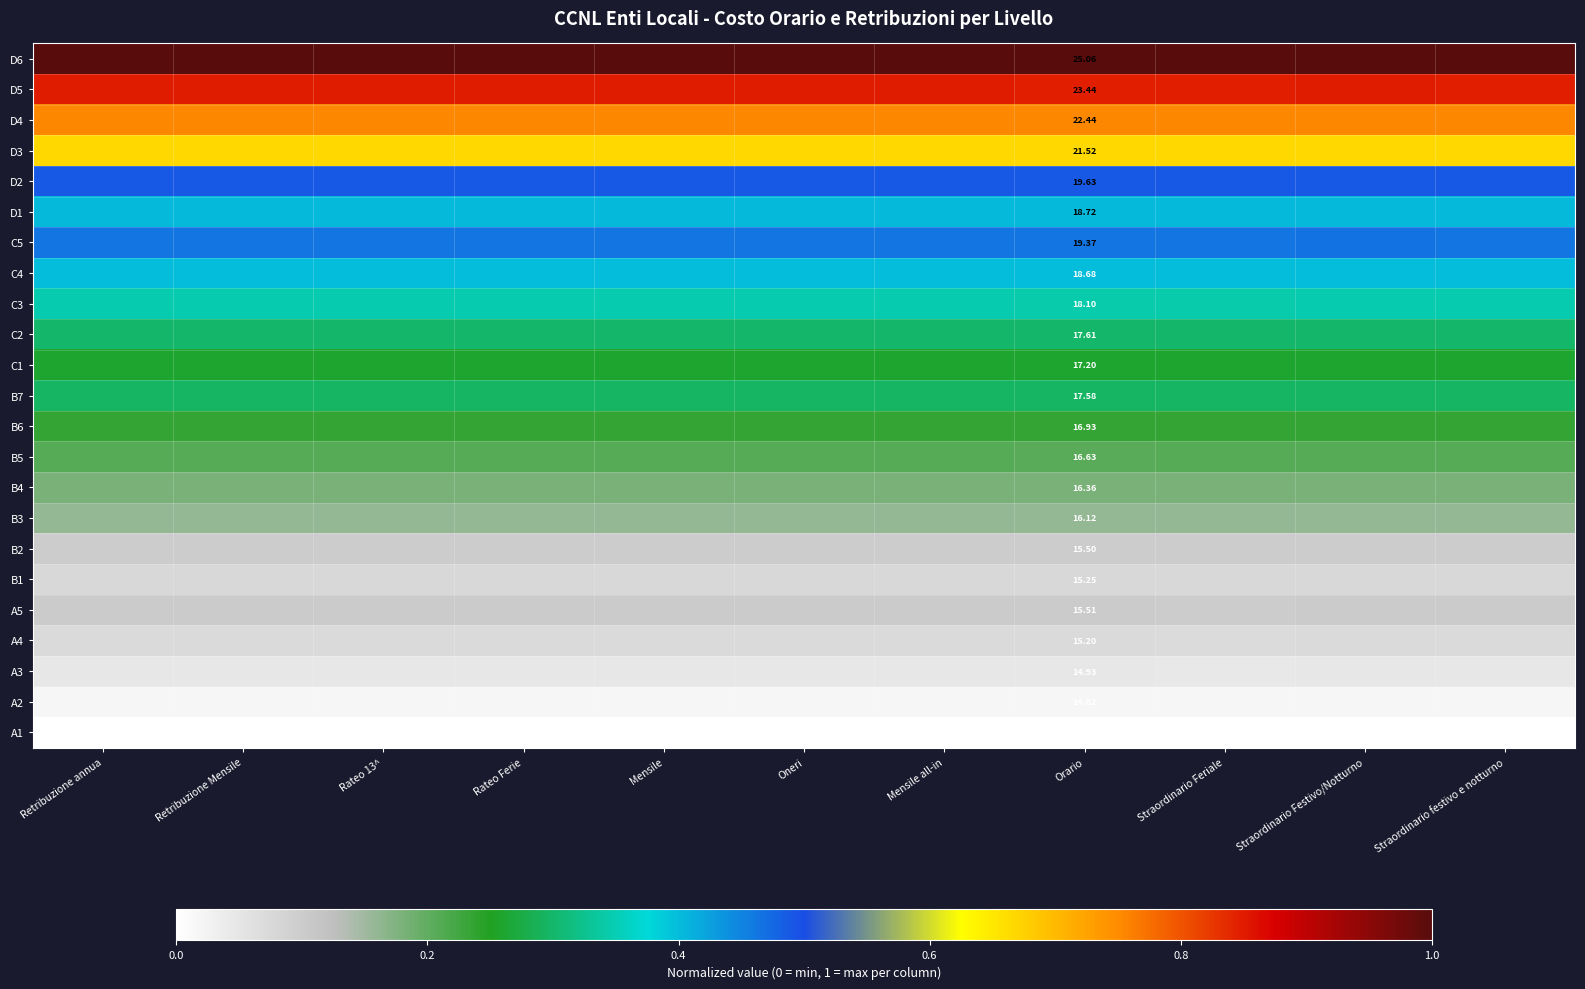

The D2 series shows 0.5 at Mensile. True or false?

True